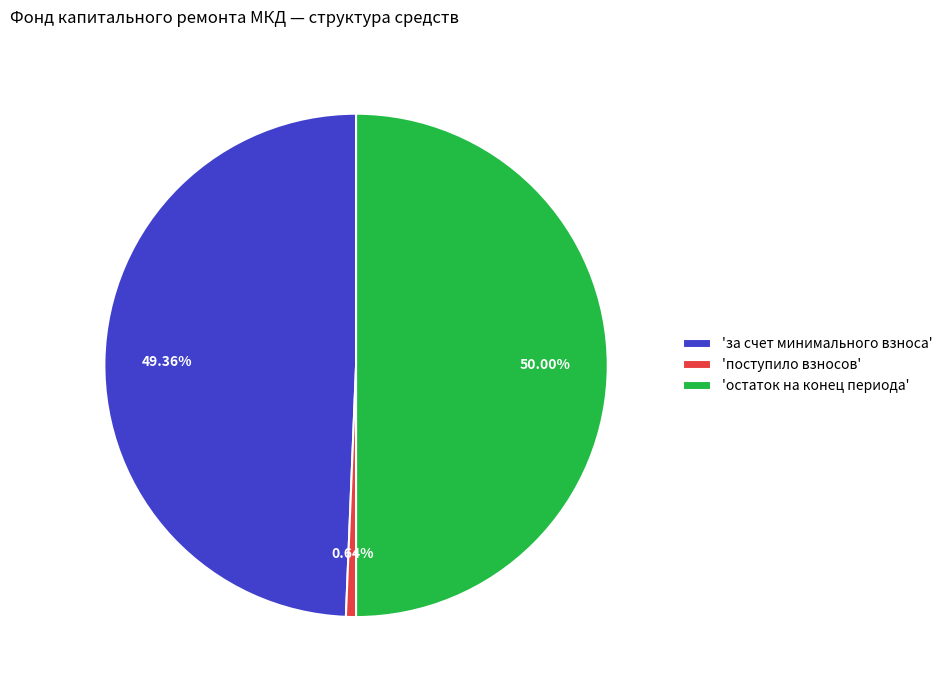

Approximately how many times larger is the value at 'за счет минимального взноса' compared to 'остаток на конец периода'?

1.0